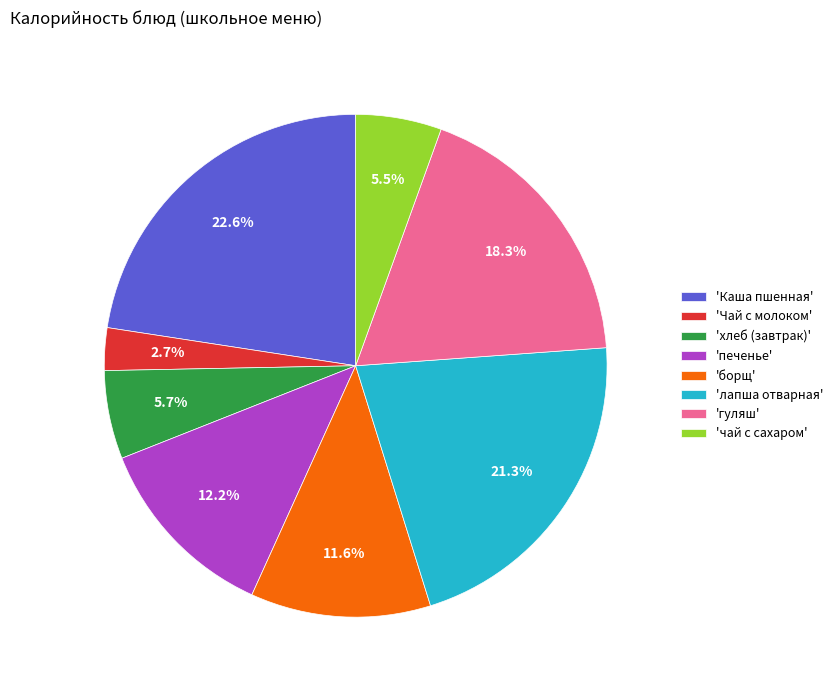

What percentage do 'борщ' and 'Чай с молоком' together represent?

14.3%